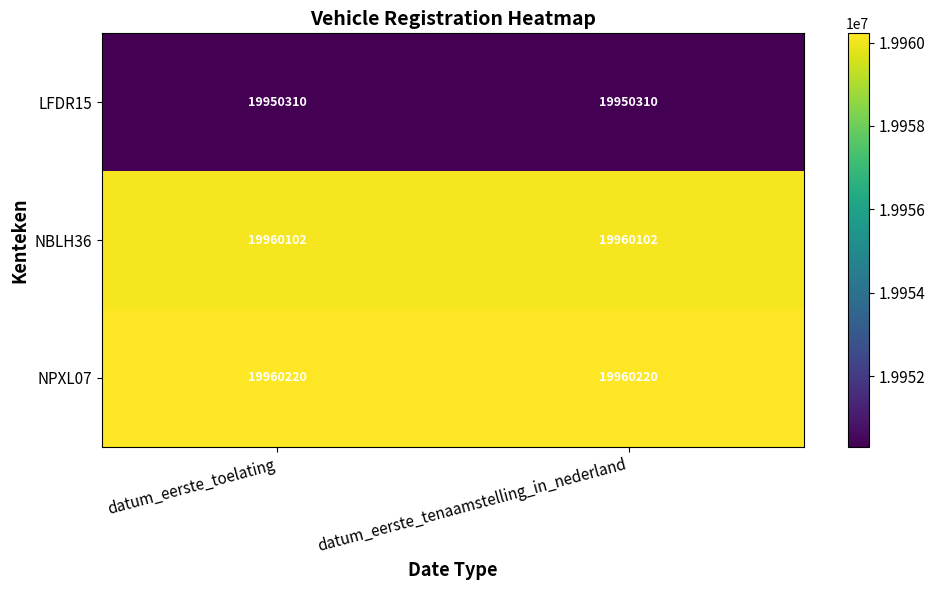

What is the highest value of the LFDR15 series?

19950310